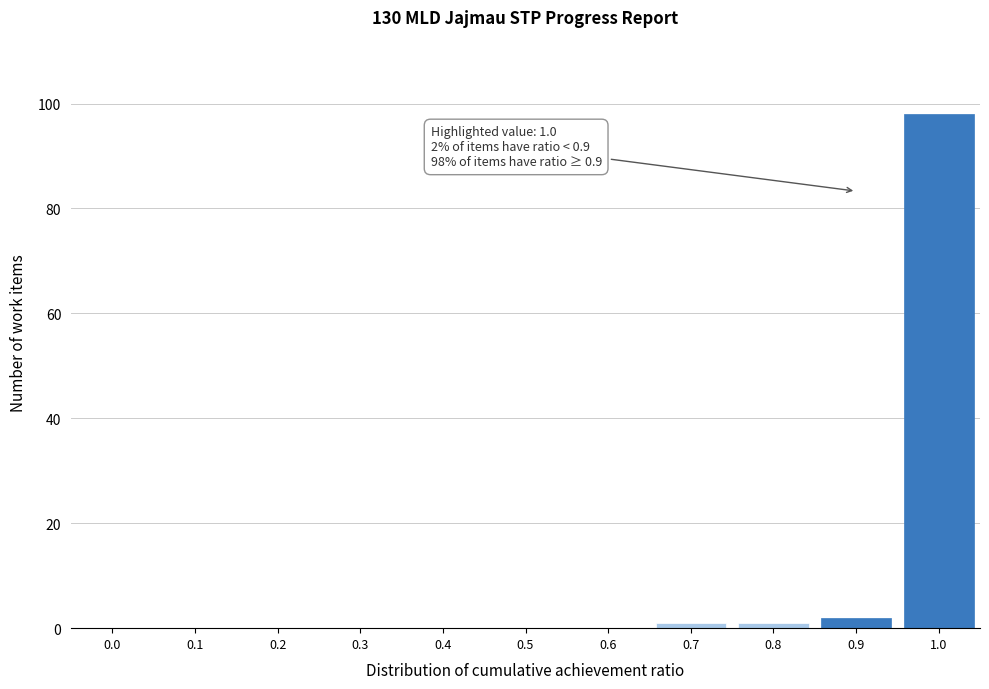

Reading right to left, extract all data points from this chart.

1.0=98	0.9=2	0.8=1	0.7=1	0.6=0	0.5=0	0.4=0	0.3=0	0.2=0	0.1=0	0.0=0